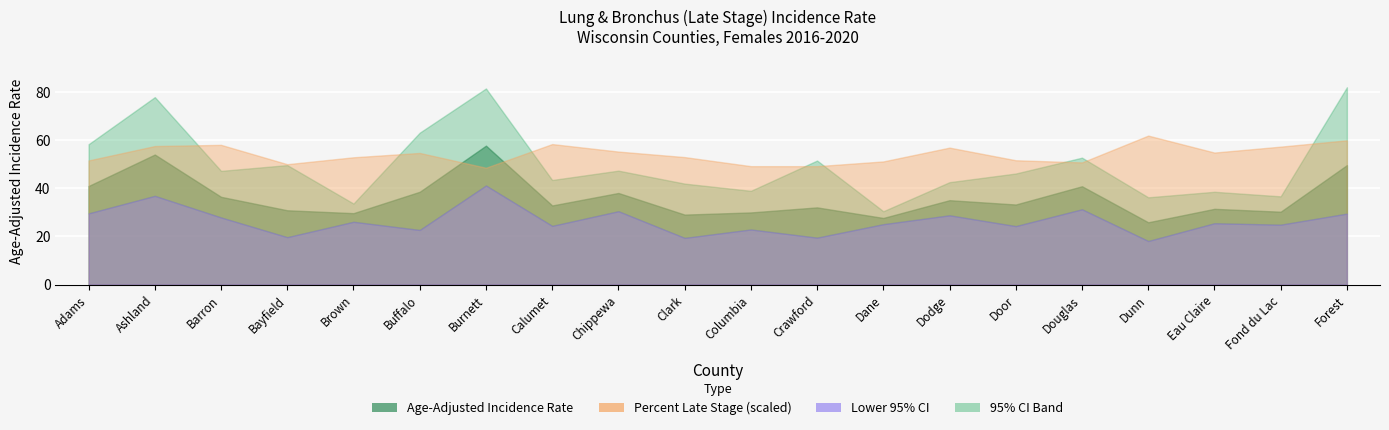

List the series in order of their peak value, highest first.

Upper 95% CI, Percent Late Stage, Age-Adjusted Rate, Lower 95% CI